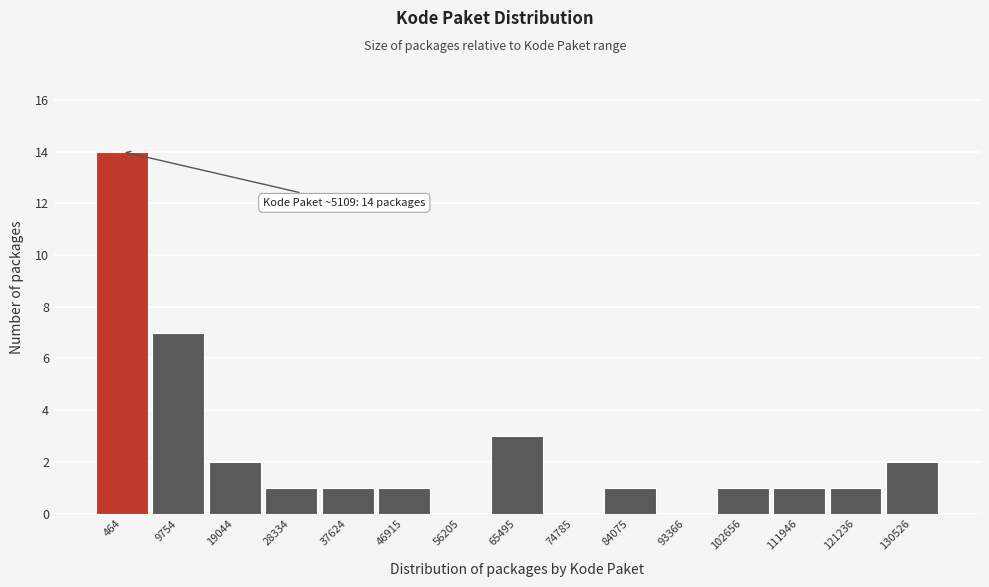

Reading right to left, extract all data points from this chart.

130526=2	121236=1	111946=1	102656=1	93366=0	84075=1	74785=0	65495=3	56205=0	46915=1	37624=1	28334=1	19044=2	9754=7	464=14